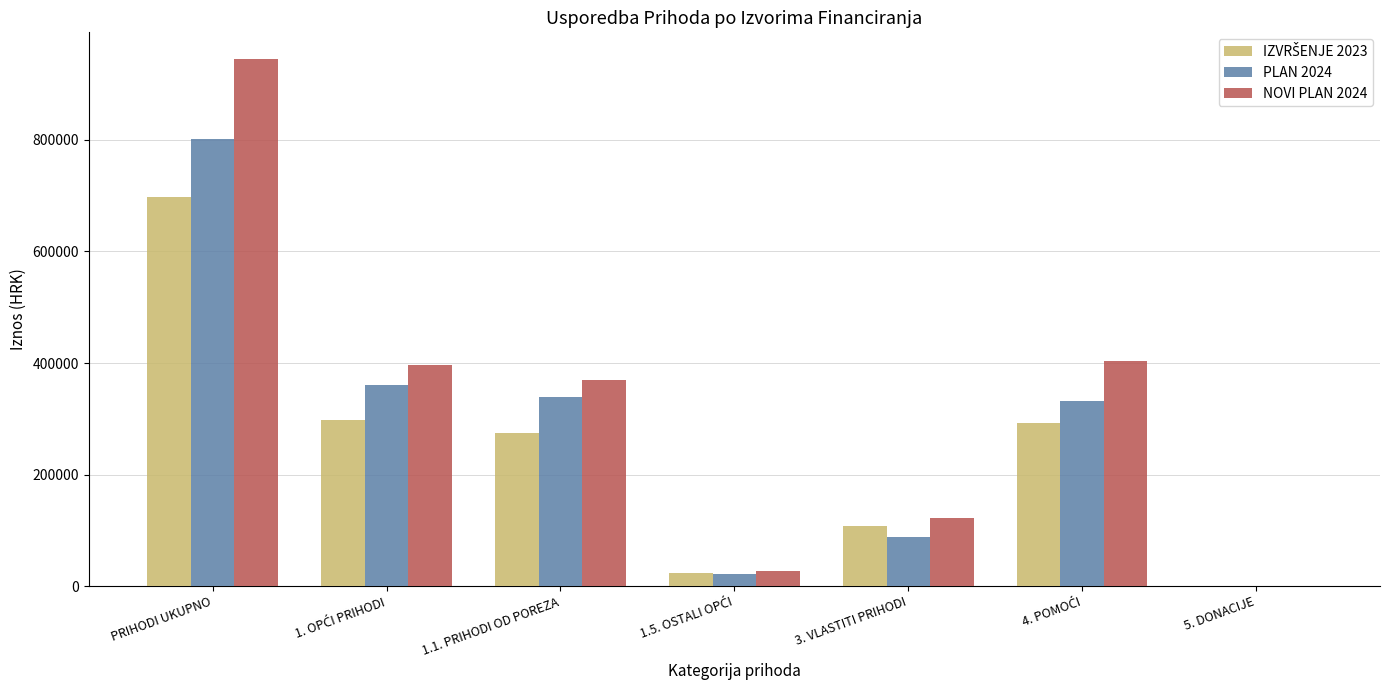

The value of NOVI PLAN 2024 at 3. VLASTITI PRIHODI is 77266.3. True or false?

False